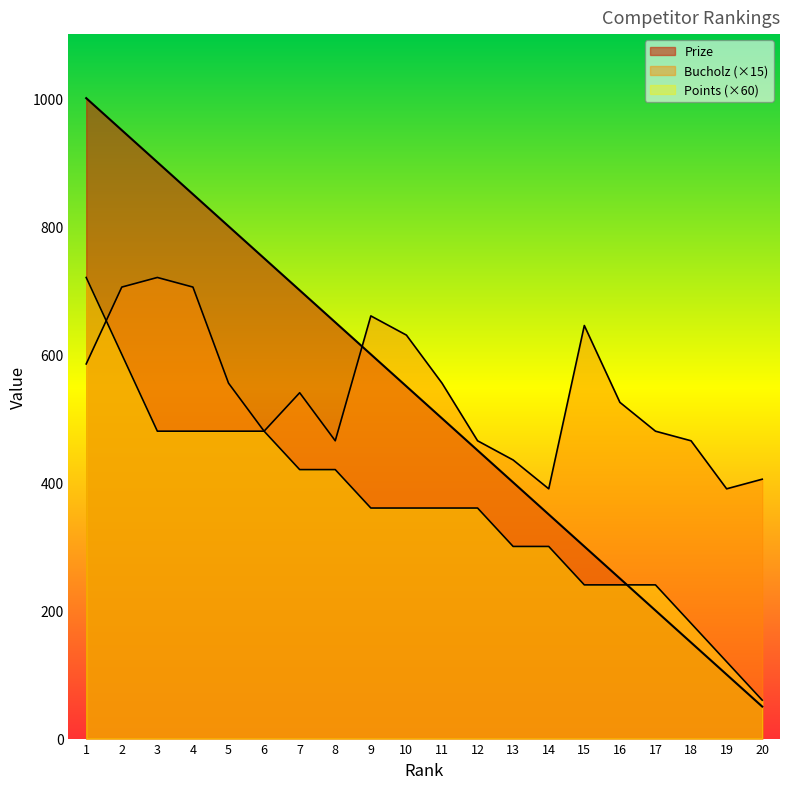

How many lines are shown in the chart?

3